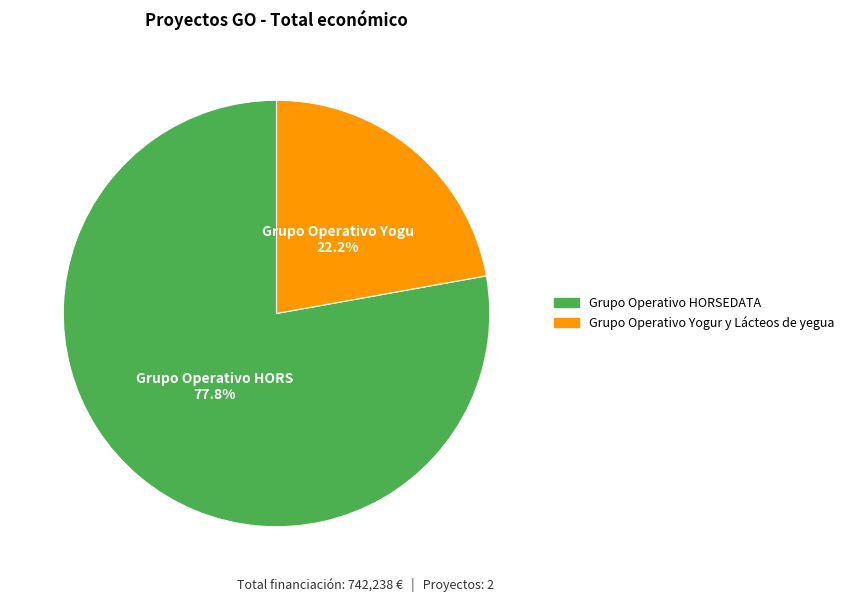

Approximately how many times larger is the value at Grupo Operativo Yogur y Lácteos de yegua compared to Grupo Operativo HORSEDATA?

0.3